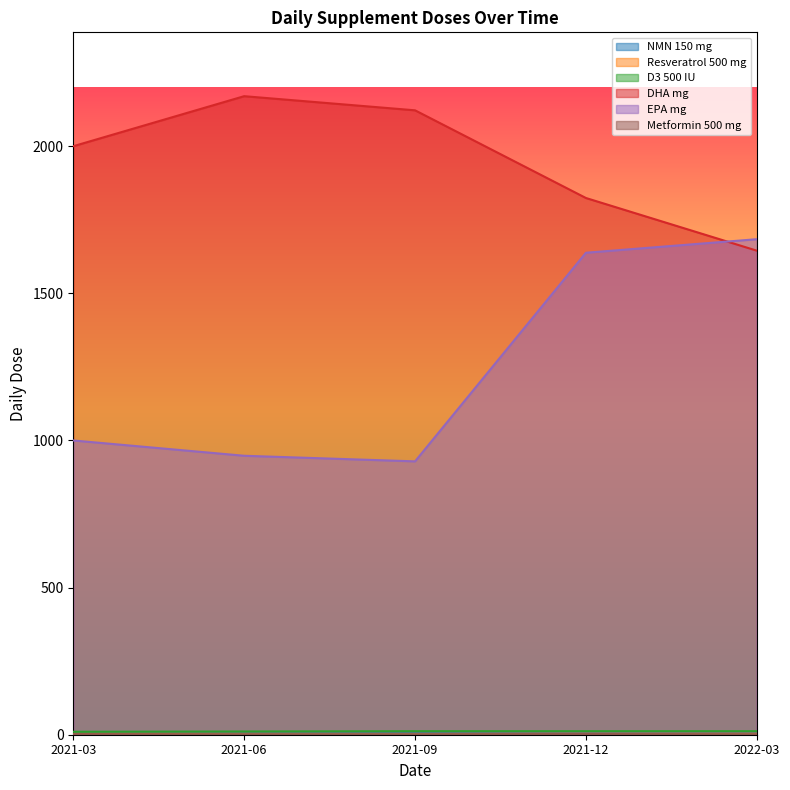

What is the spread (max minus min) of values at 2021-12?

1823